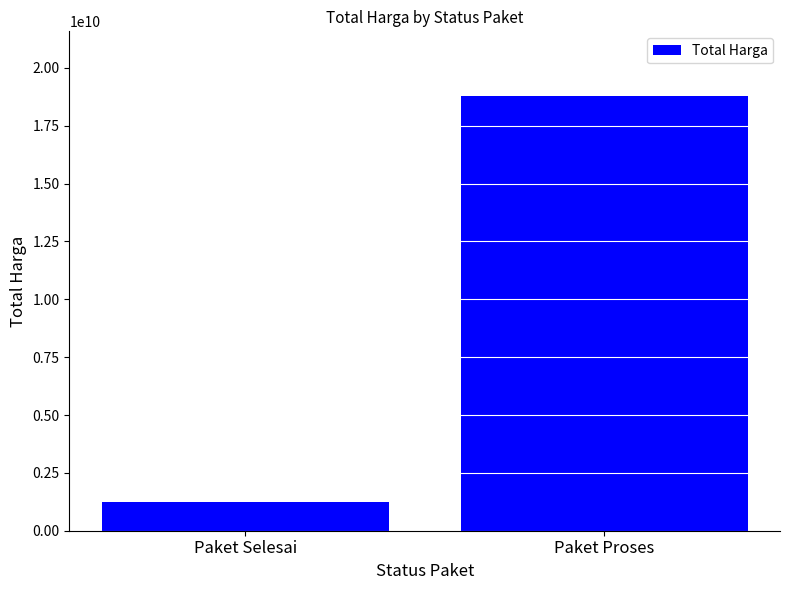

How many bars are there in total?

2